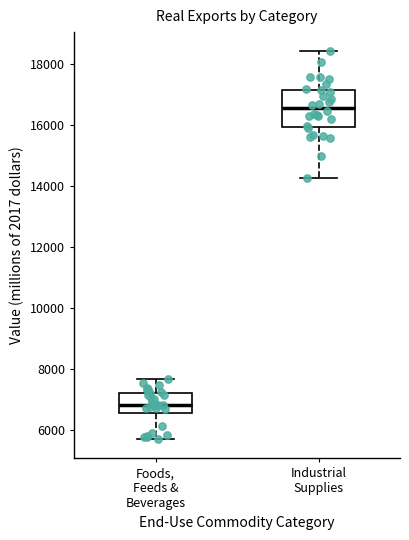

Which box's median line is the lowest?

Foods, Feeds & Beverages